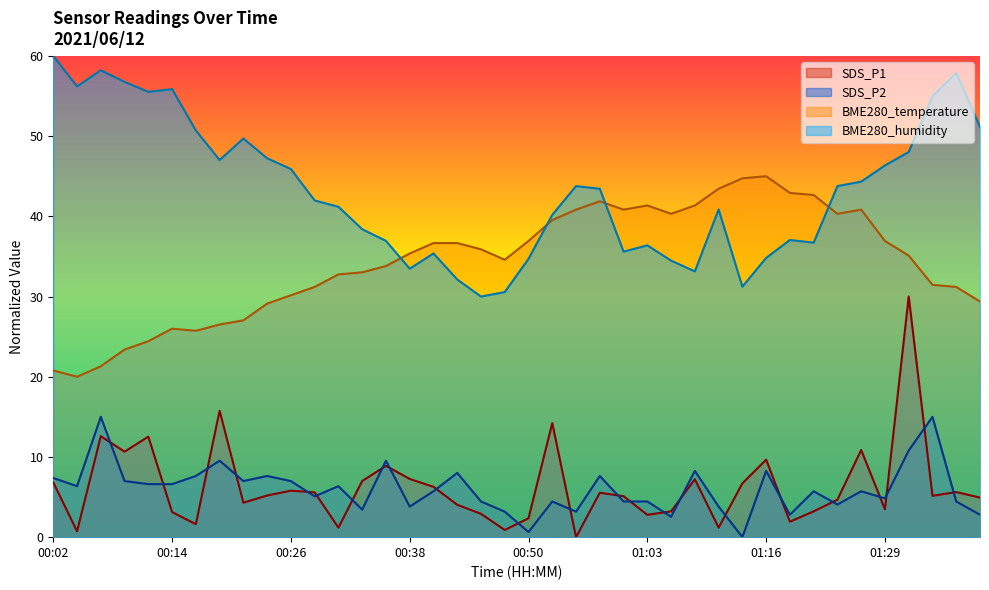

What is the difference between the second highest and minimum values in the SDS_P2 series?

15.0